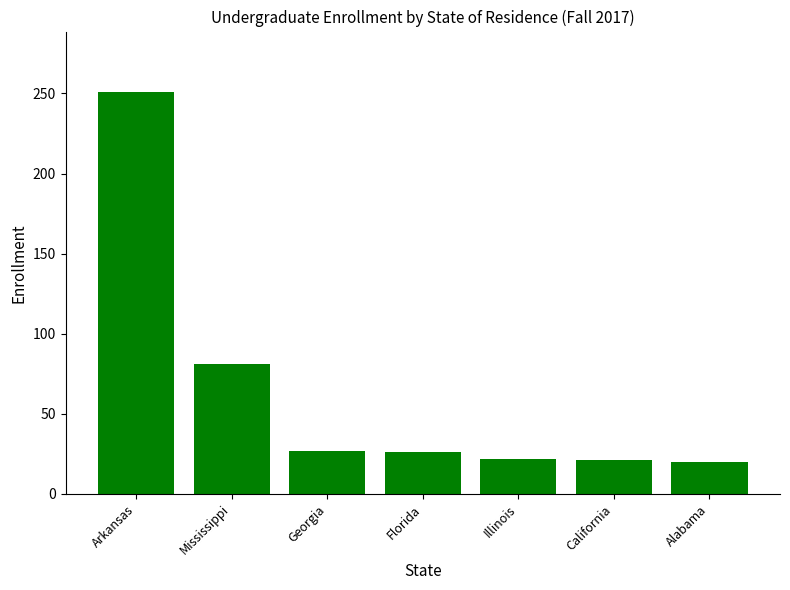

What is the change in value from Arkansas to Mississippi?

-170